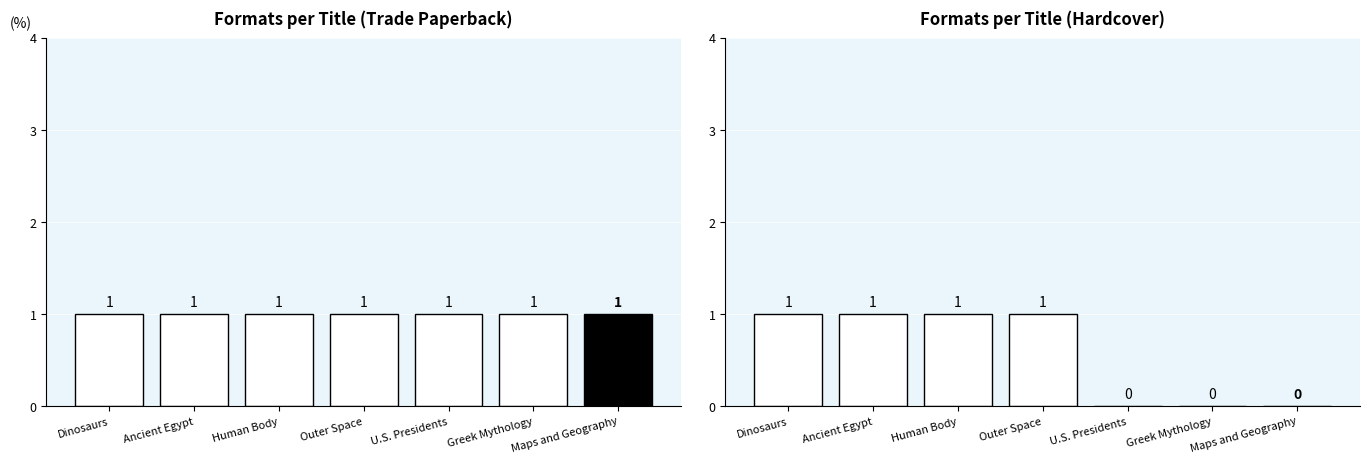

Reading left to right, transcribe all the data shown in this chart.

Trade Paperback: 1	1	1	1	1	1	1
Hardcover: 1	1	1	1	0	0	0